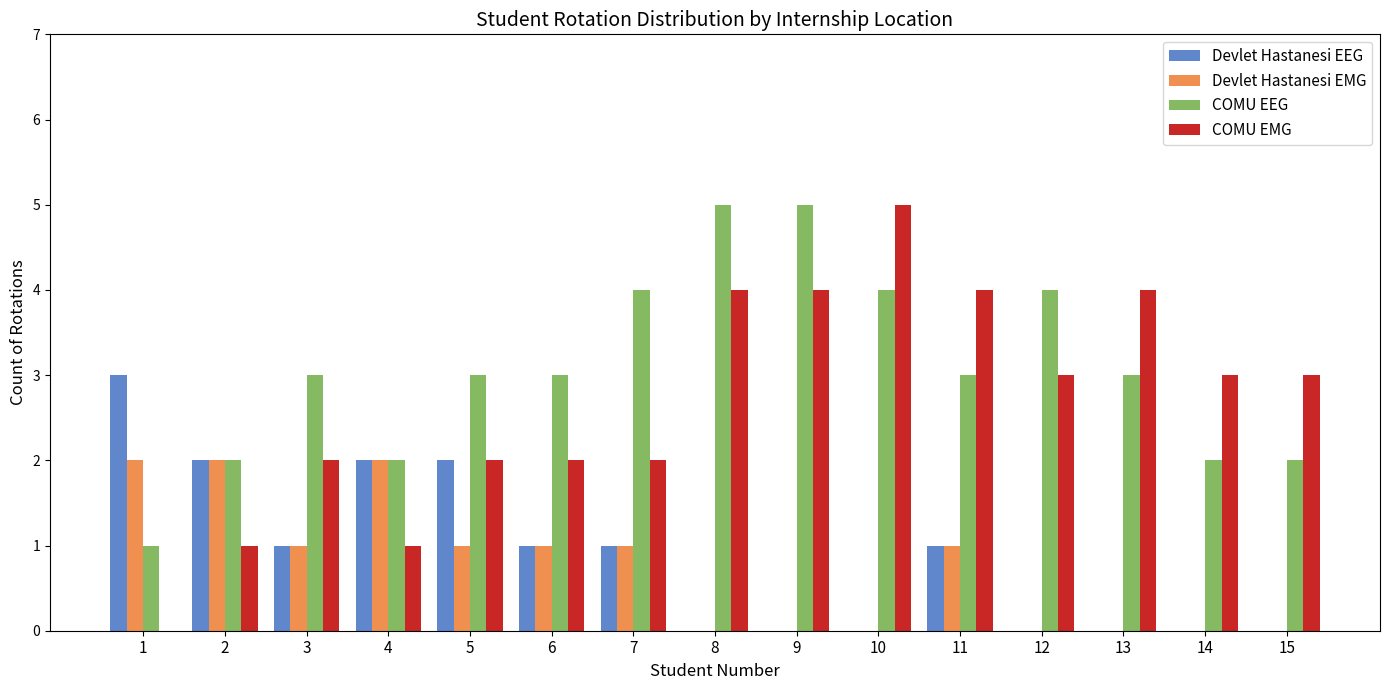

Between 8 and 14, which series saw the biggest shift?

COMU EEG